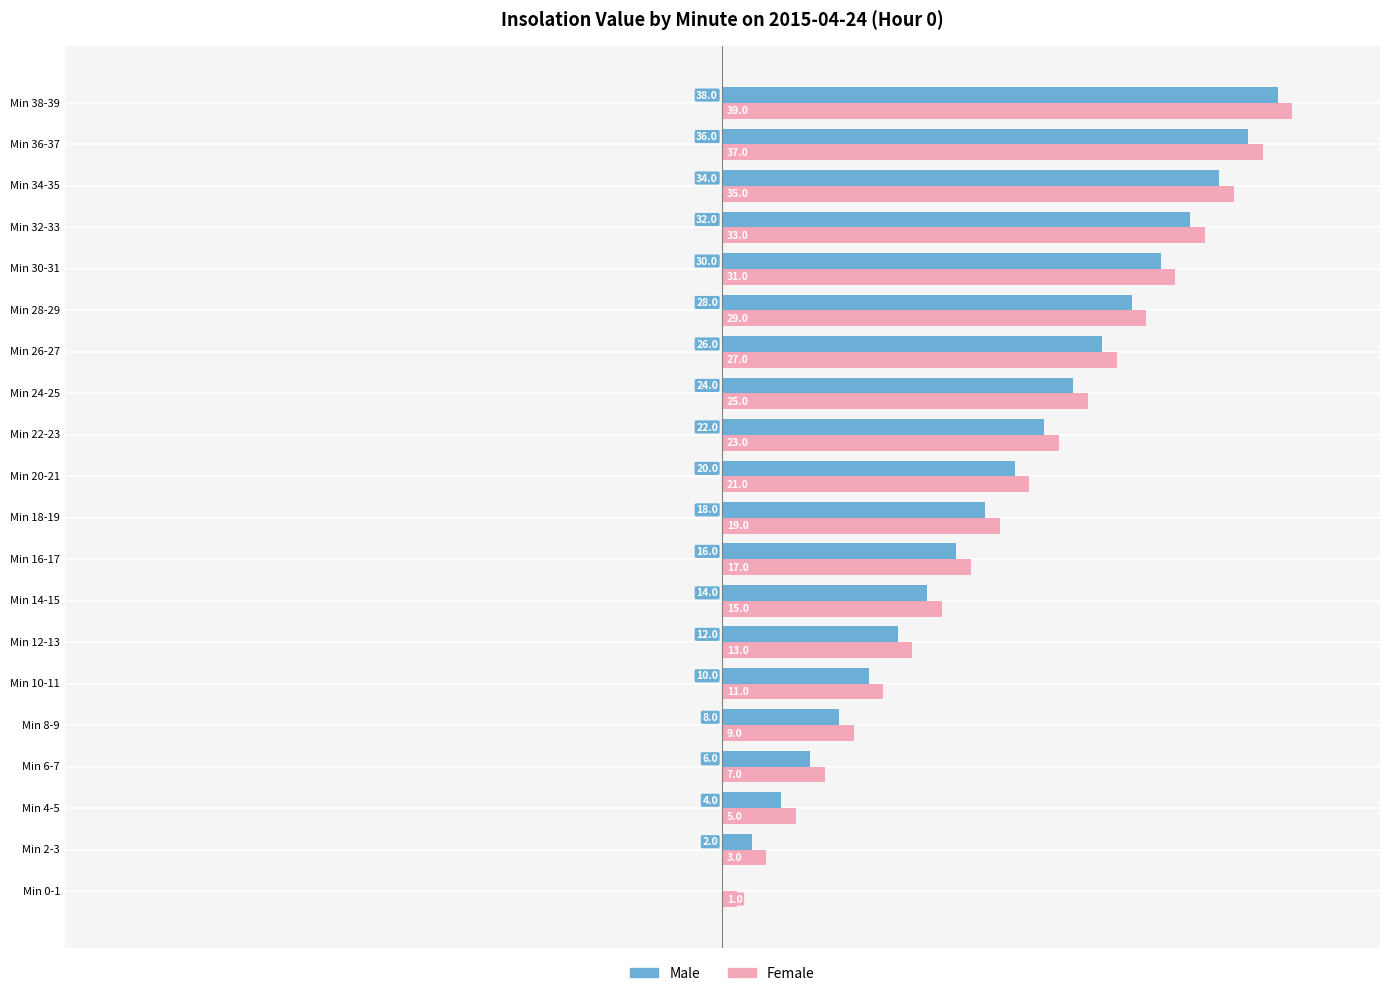

Which series has the largest total across all categories?

Female